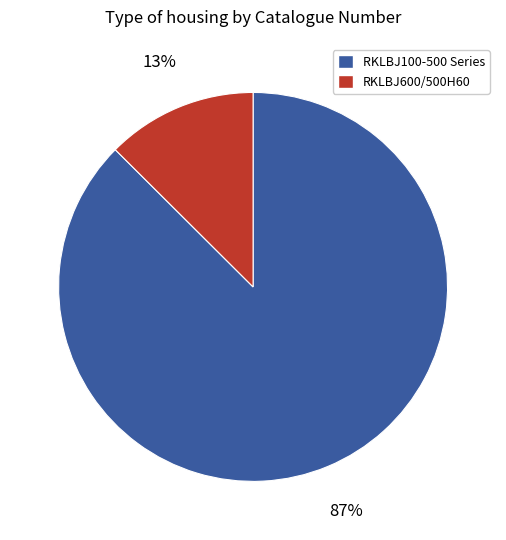

Is there a majority slice in this chart?

Yes